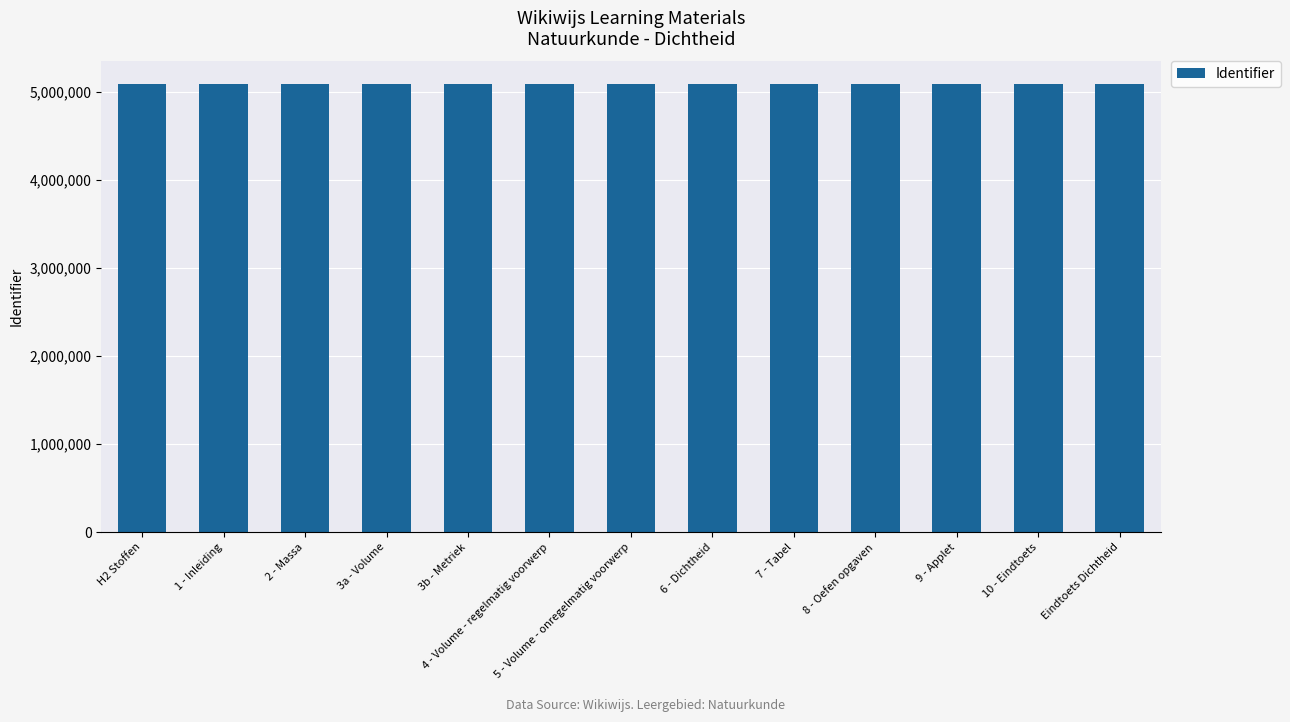

How many bars are there in total?

13